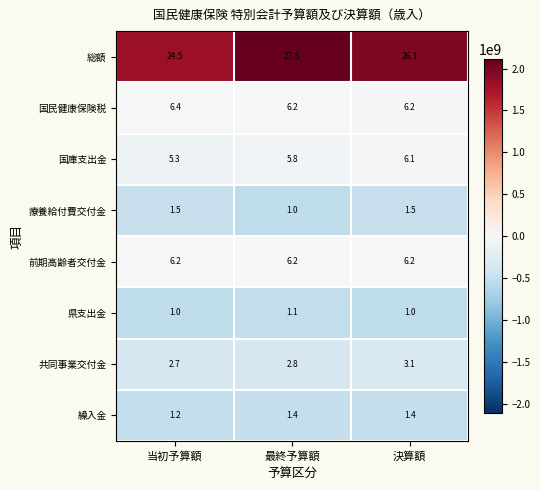

What is the maximum value shown in the chart?

27.5